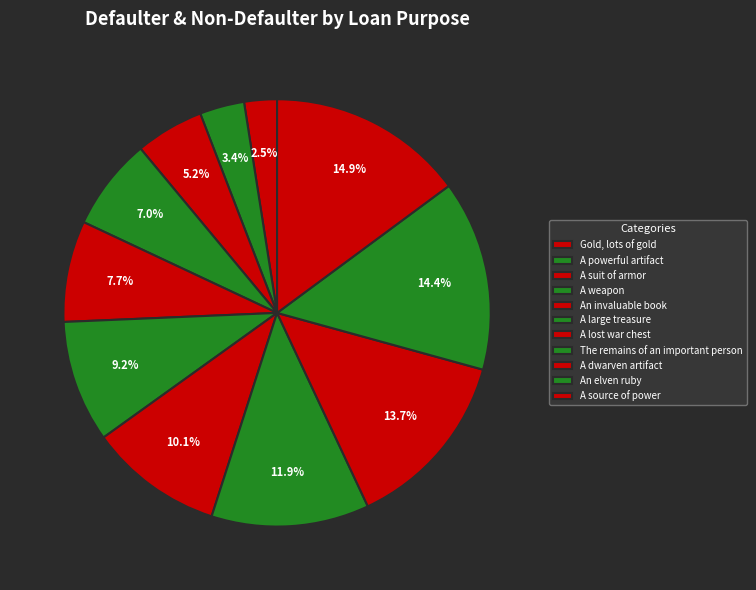

To the nearest percent, what is the combined percentage of A source of power and Gold, lots of gold?

17%